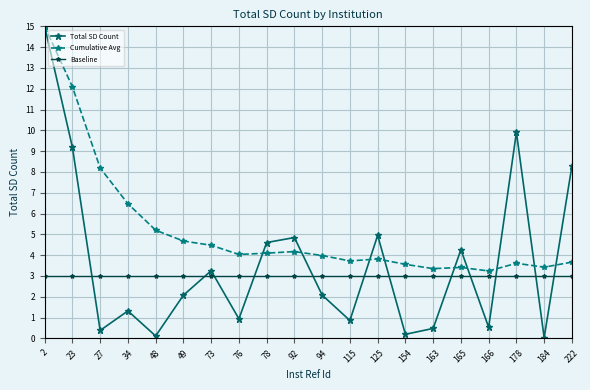

What is the maximum value for Total SD Count?

15.0